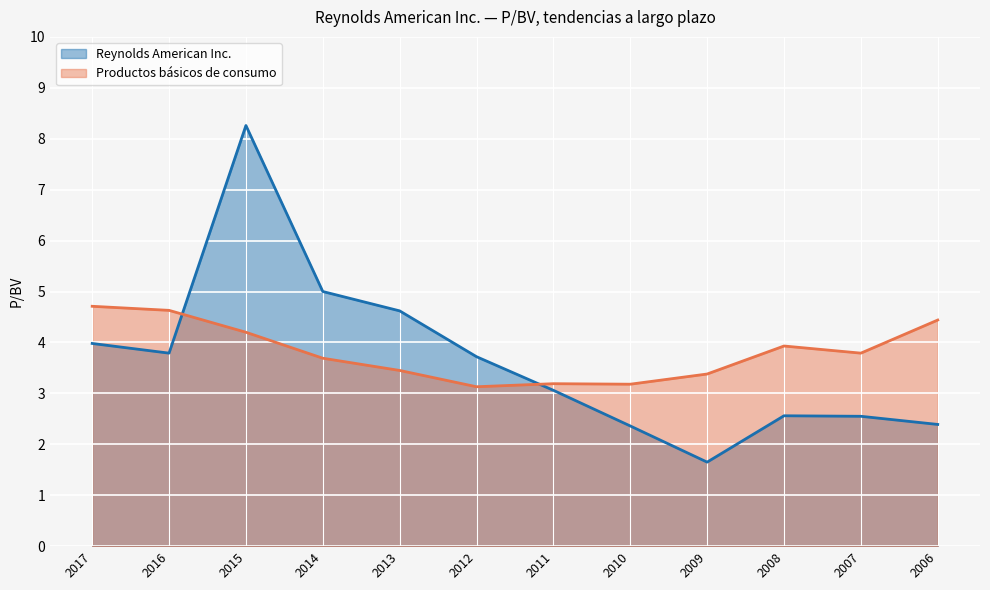

Is the value of Productos básicos de consumo at 2006 greater than the value of Reynolds American Inc. at 2006?

Yes